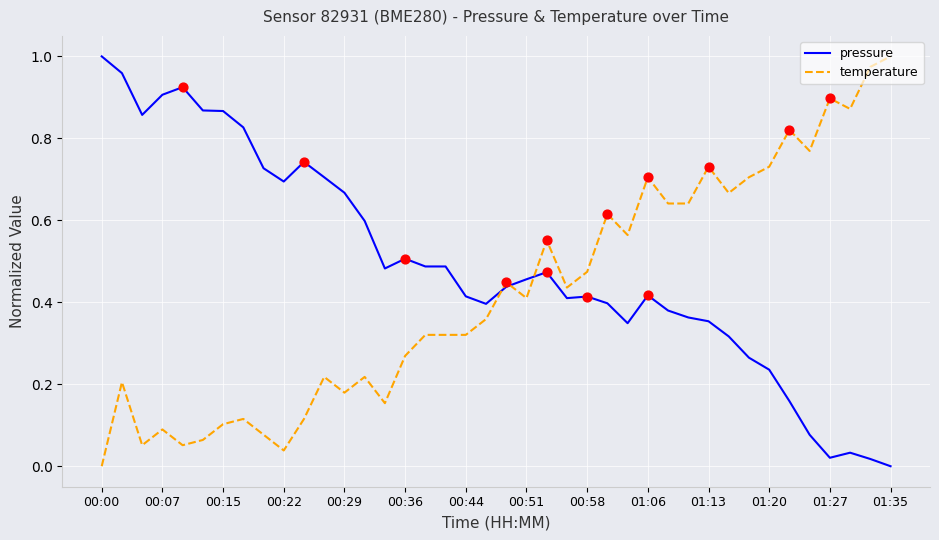

Which series has the largest total across all categories?

pressure